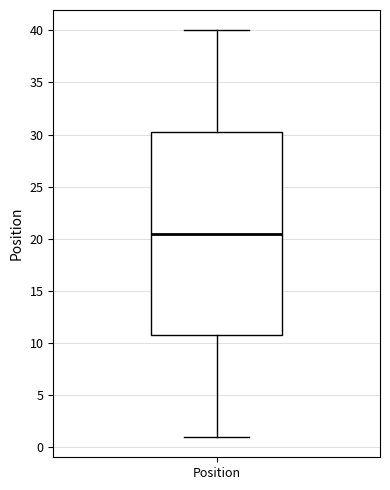

Where does the lower whisker of the box for Position end on the y-axis? The values are not printed on the chart, so give them approximately, as read against the axis.

1.0